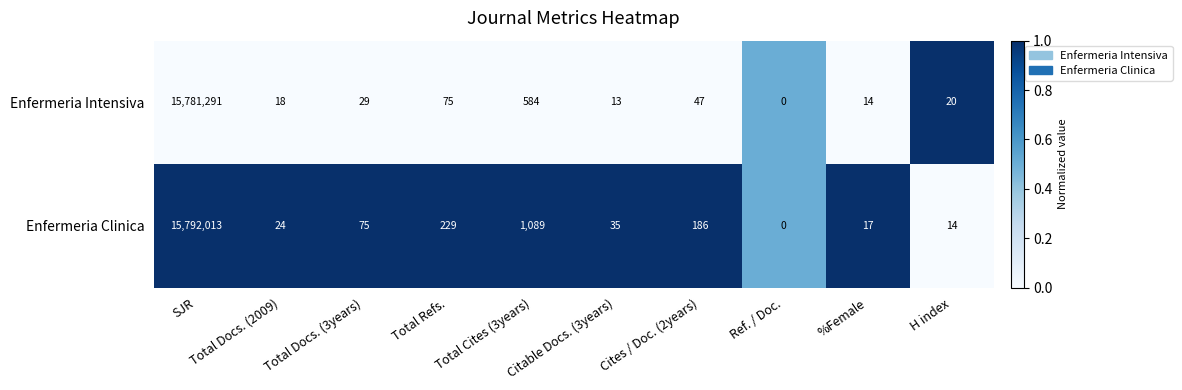

List the labels in order of Enfermeria Clinica value, smallest first.

Ref. / Doc., H index, %Female, Total Docs. (2009), Citable Docs. (3years), Total Docs. (3years), Cites / Doc. (2years), Total Refs., Total Cites (3years), SJR